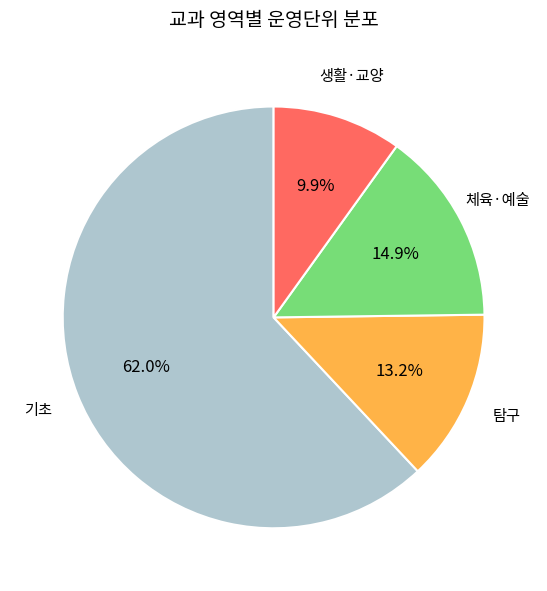

What is the ratio of the value at 탐구 to the value at 생활·교양?

1.3